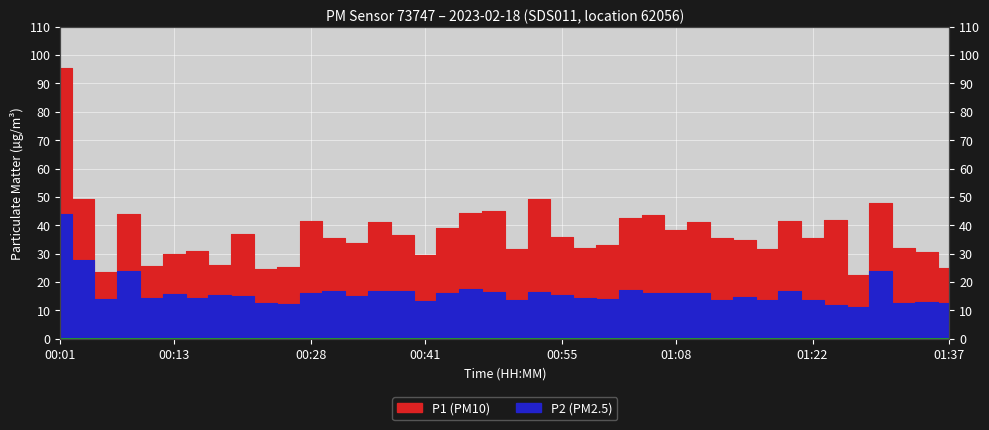

True or false: P1 and P2 cross at least once.

False